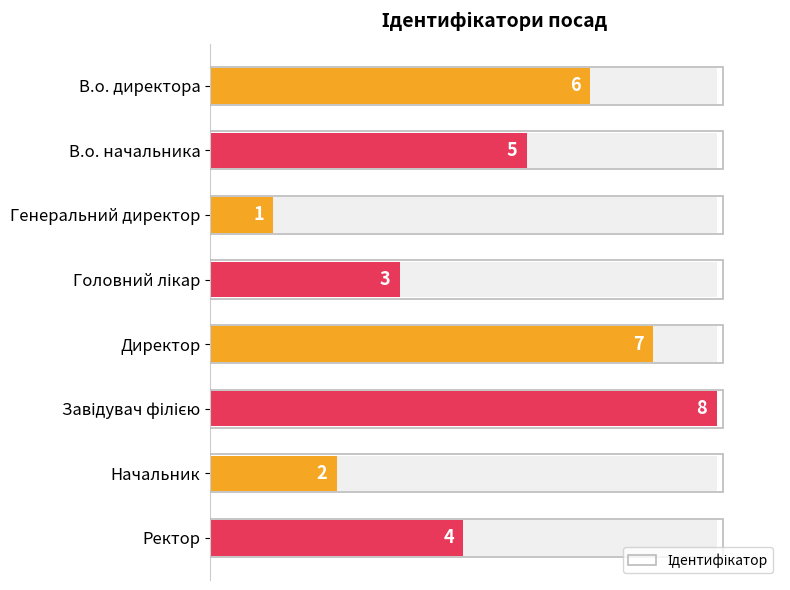

The value at Генеральний директор is 1. True or false?

True